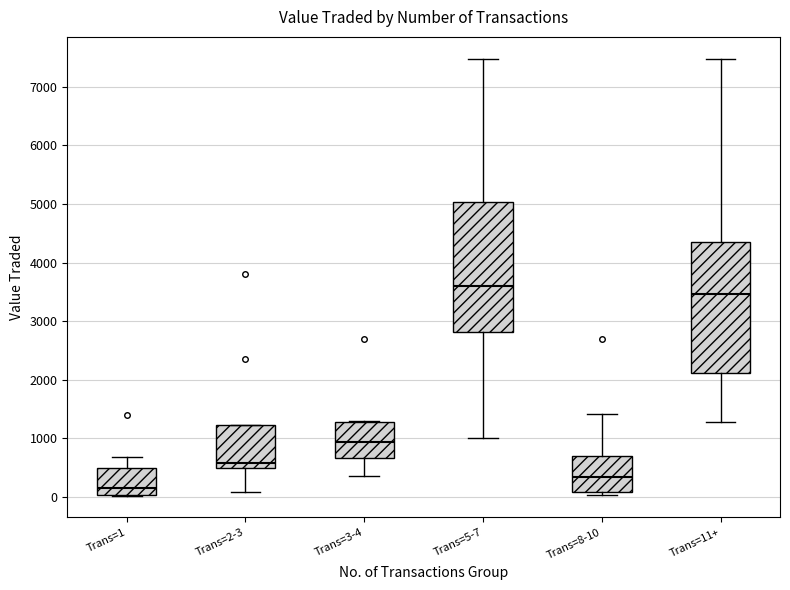

Reading left to right, read every box against the y-axis: the position of its median line, the range the box covers, and the ends of its whiskers. The values are not printed on the chart, so give them approximately, as read against the axis.

Trans=1: median 100, box 0 to 500, whiskers 0 to 700
Trans=2-3: median 600, box 500 to 1200, whiskers 100 to 1200
Trans=3-4: median 900, box 700 to 1300, whiskers 400 to 1300
Trans=5-7: median 3600, box 2800 to 5000, whiskers 1000 to 7500
Trans=8-10: median 300, box 100 to 700, whiskers 0 to 1400
Trans=11+: median 3500, box 2100 to 4300, whiskers 1300 to 7500